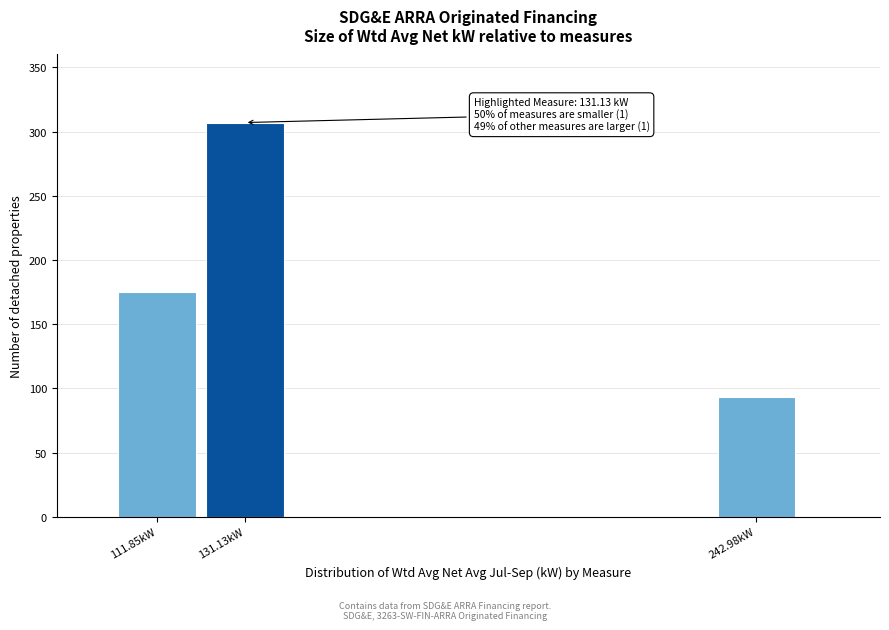

Reading left to right, transcribe all the data shown in this chart.

175	307	93